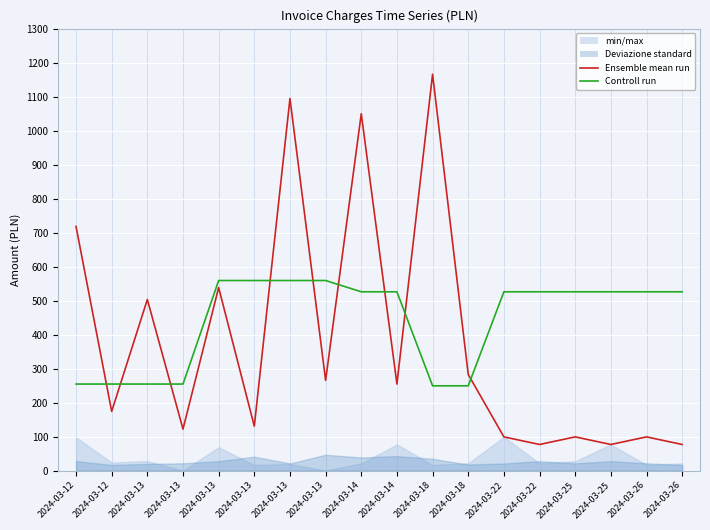

What is the difference between the Ensemble mean run values at 2024-03-26 and 2024-03-13?

45.3